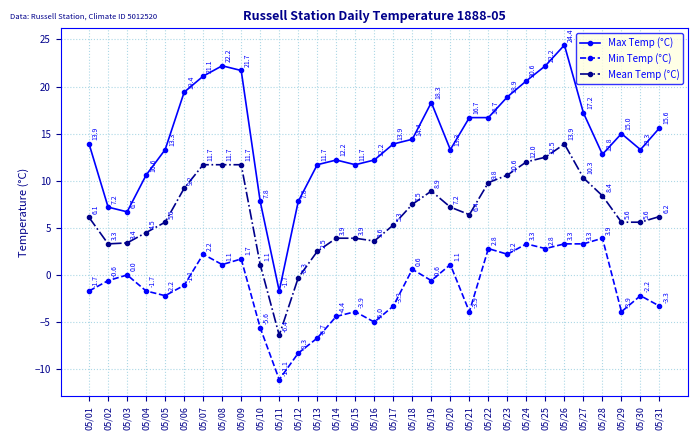

How many lines are shown in the chart?

3